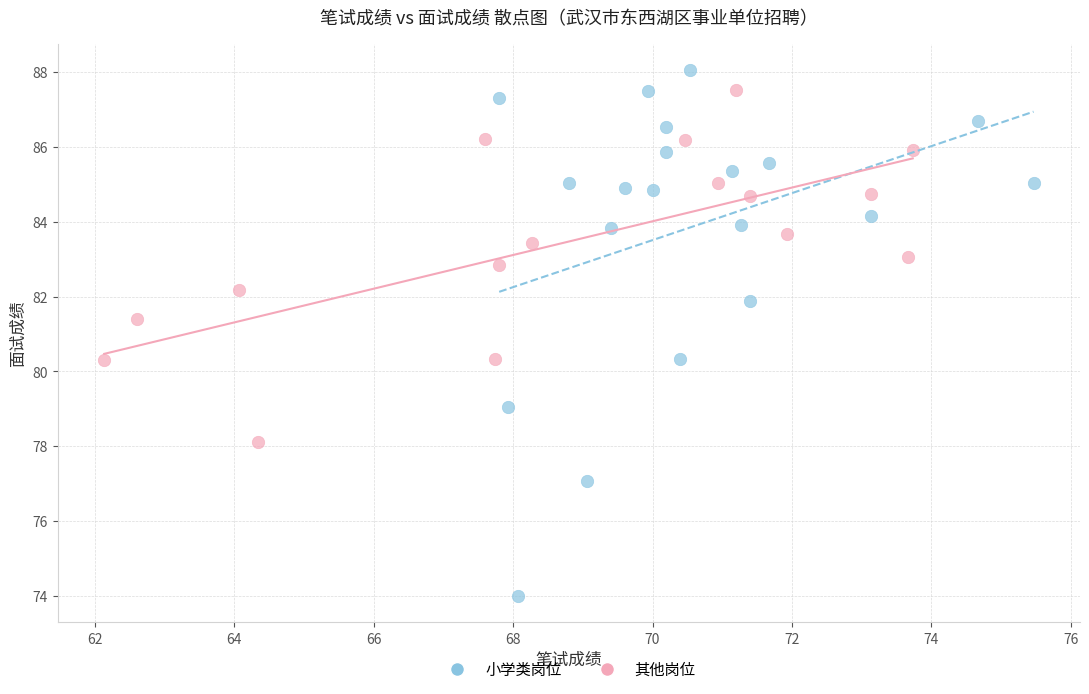

Which series contains the lowest Y value?

小学类岗位